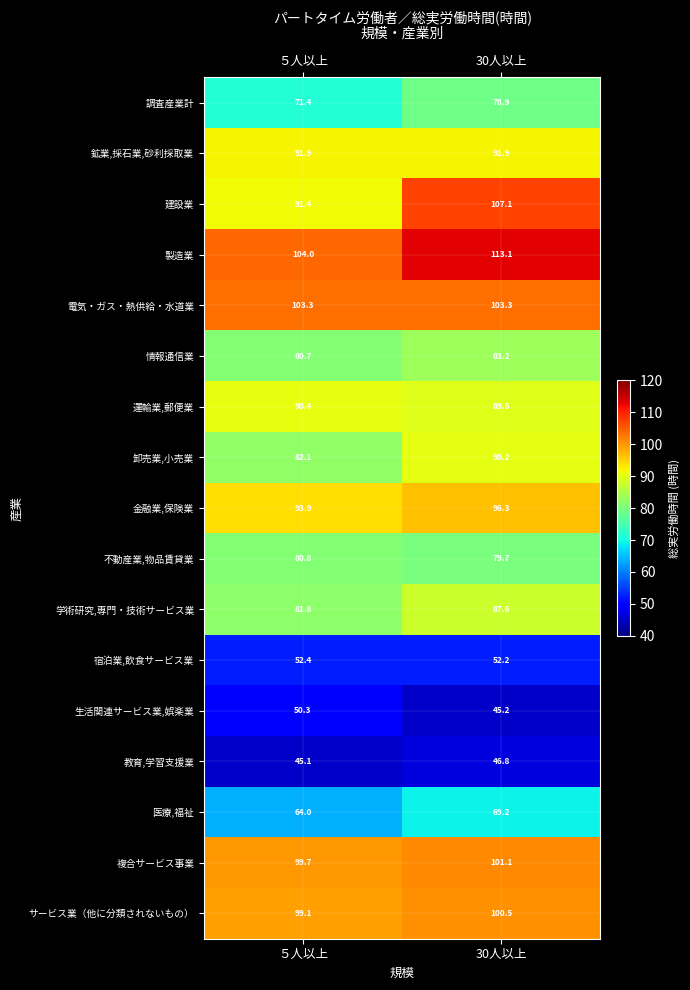

At which category is the sum across all series the highest?

30人以上